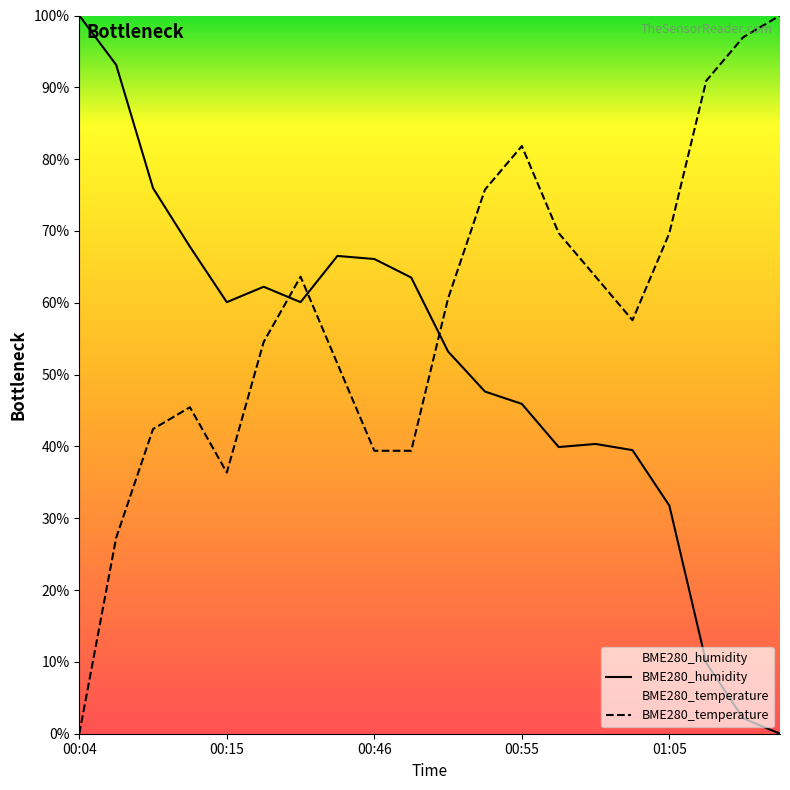

Does the chart display data point markers on the line(s)?

No